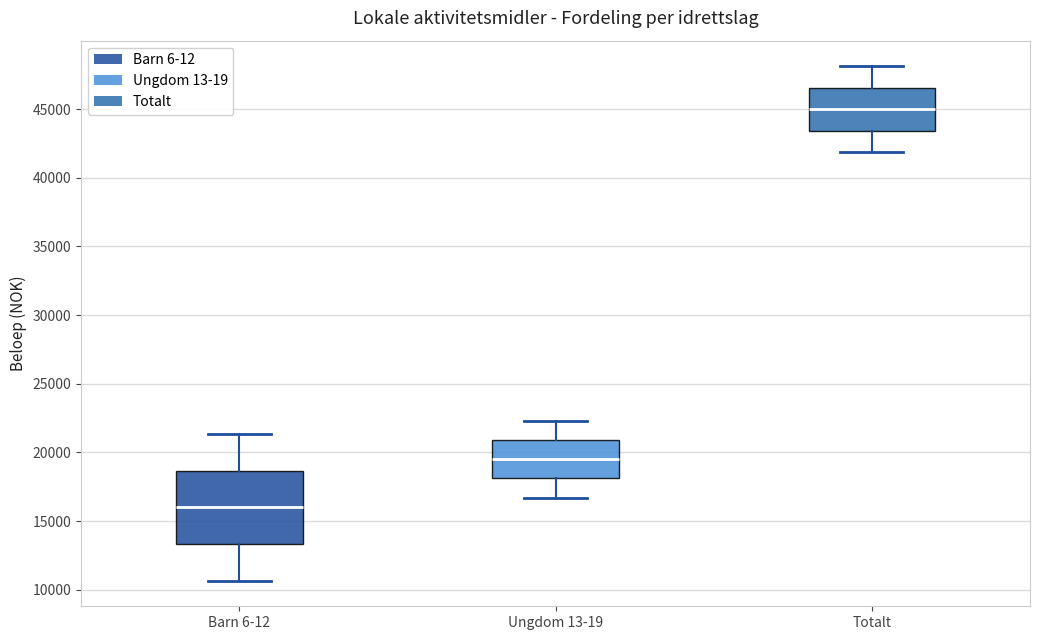

Where is the lower edge of the box for Ungdom 13-19 on the y-axis? The values are not printed on the chart, so give them approximately, as read against the axis.

18000